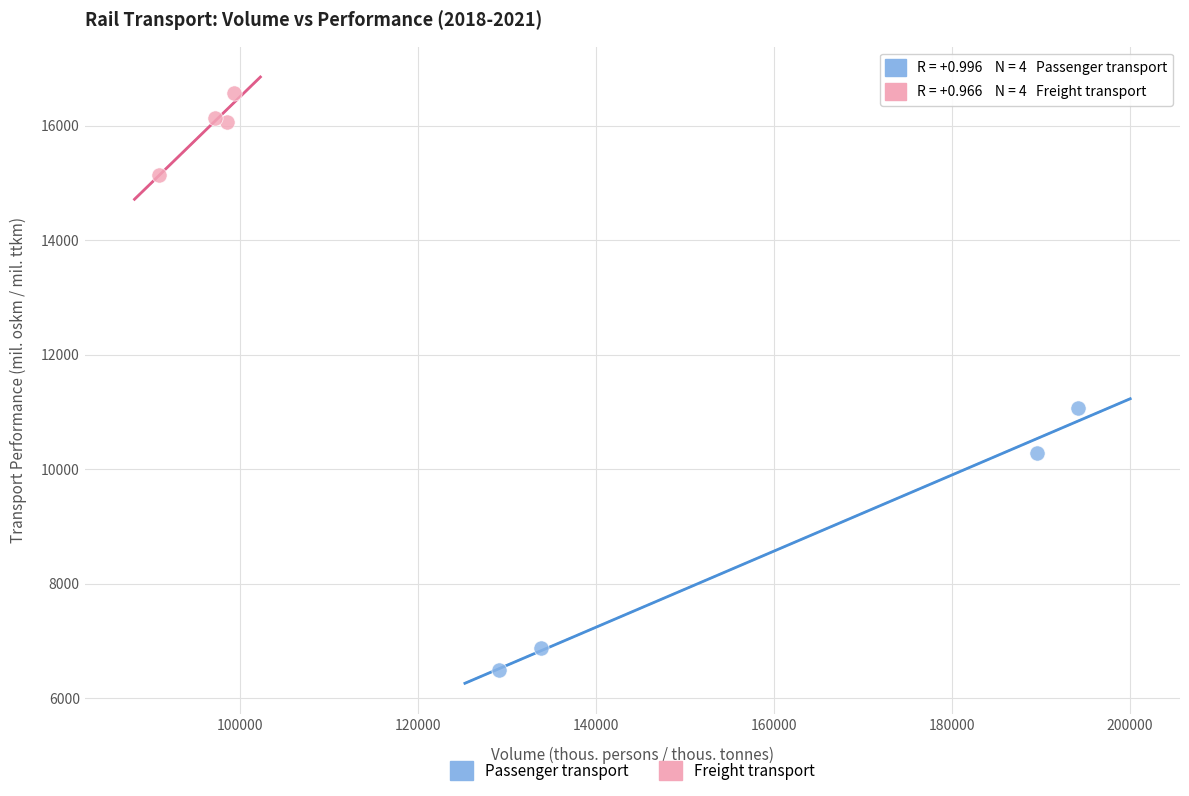

Which series has the largest Y range (max minus min)?

Passenger transport